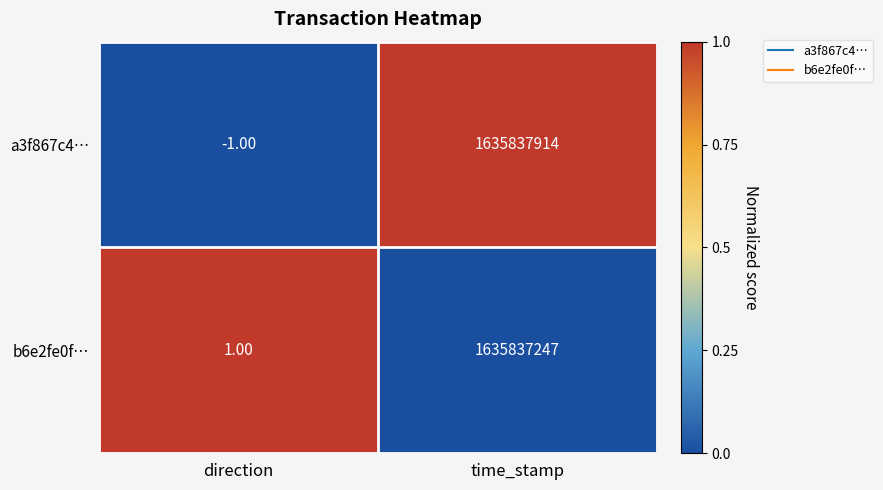

Rank the series by their maximum value, from highest to lowest.

a3f867c4…, b6e2fe0f…